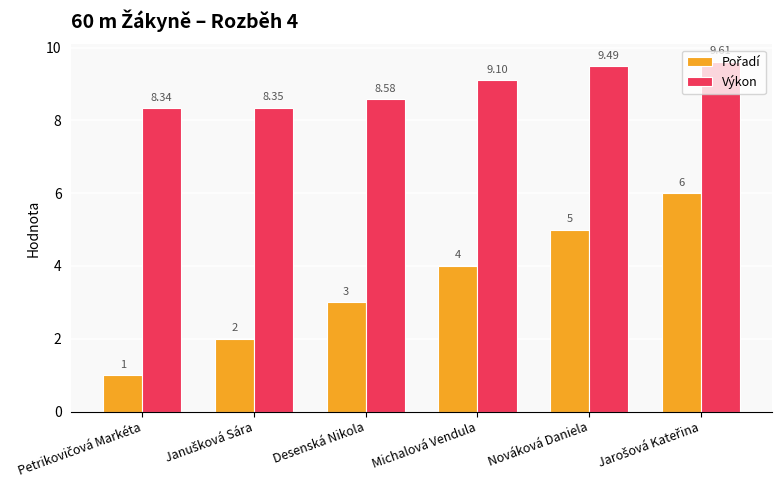

What position from the left is Michalová Vendula?

4